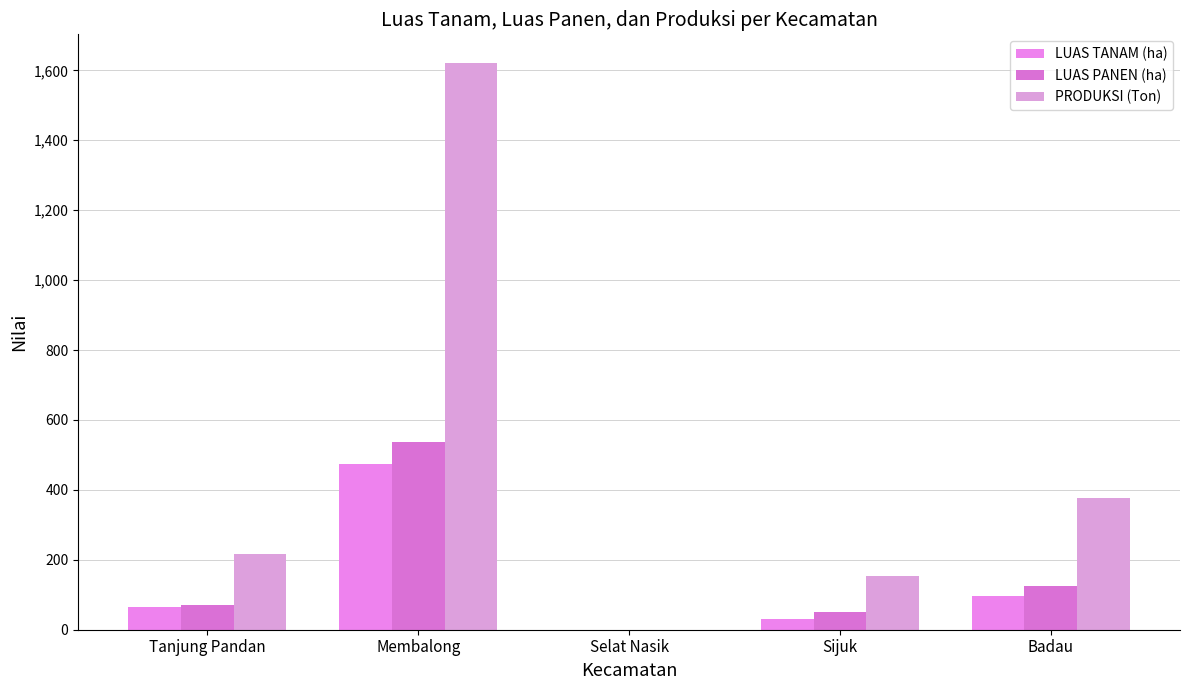

How many groups of bars are there?

5